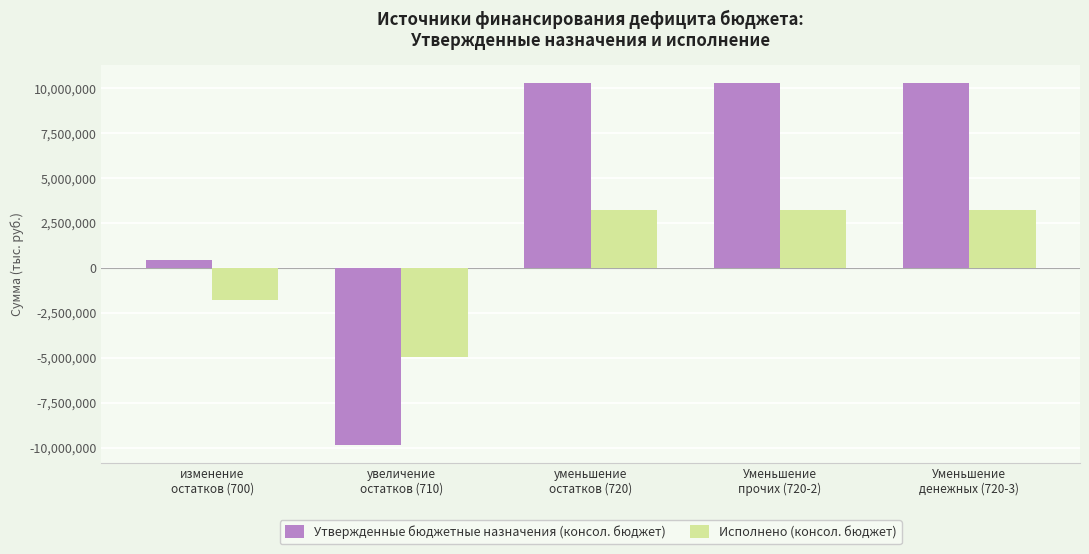

How many negative values does the Утвержденные бюджетные назначения (консол. бюджет) series have?

1